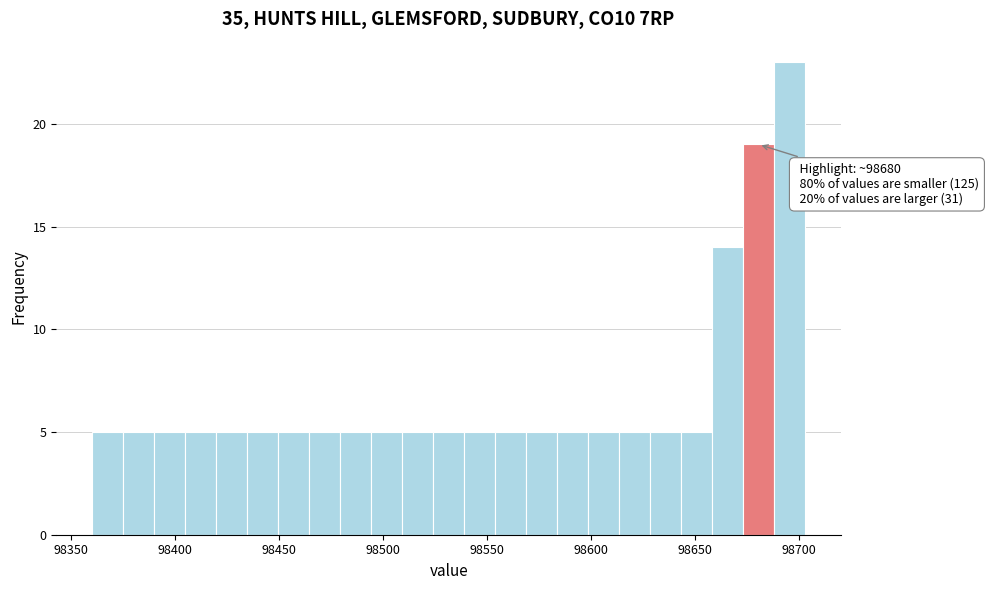

Read against the x-axis, roughly where is the centre of the tallest bar?

98695